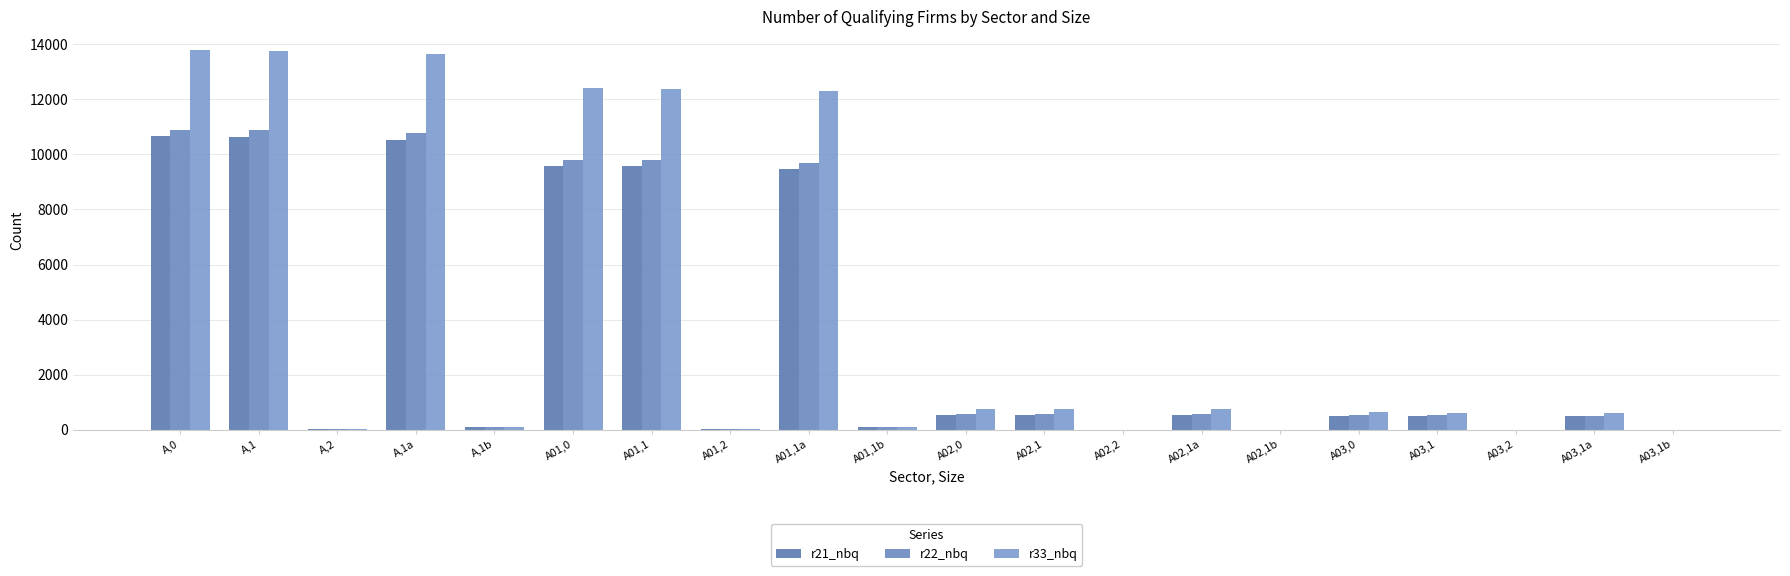

What is the sum of all r33_nbq values?

82652